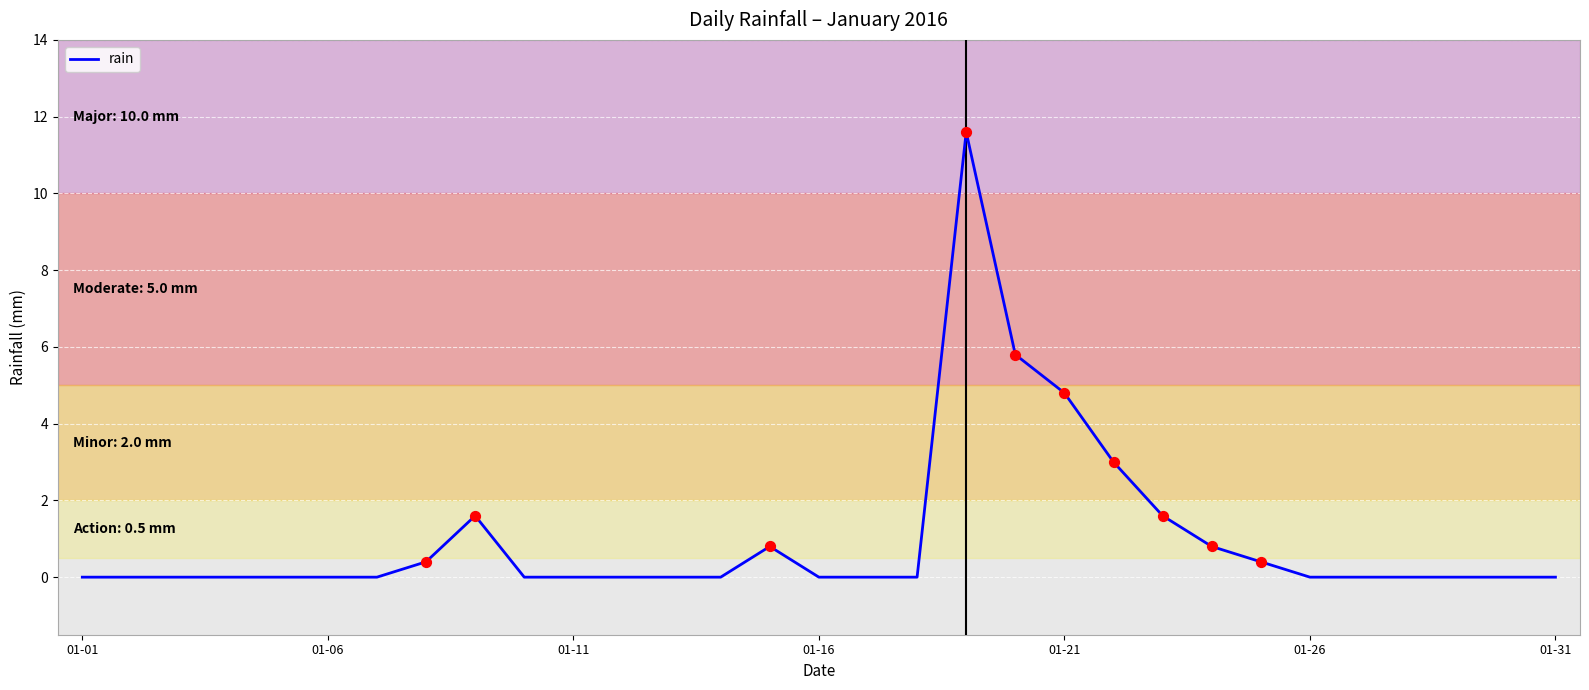

What is the difference between the maximum and minimum values?

11.6